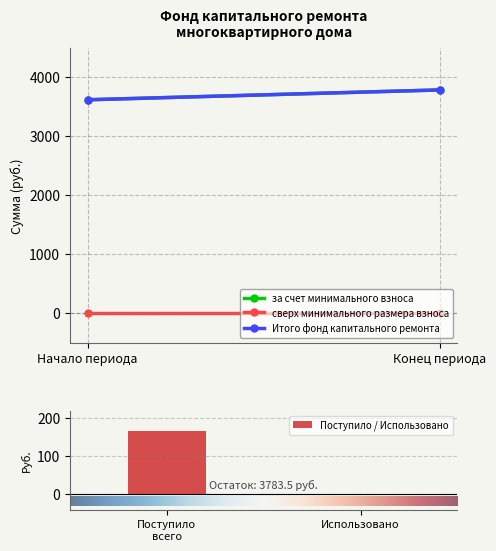

What is the maximum value shown in the chart?

166.8